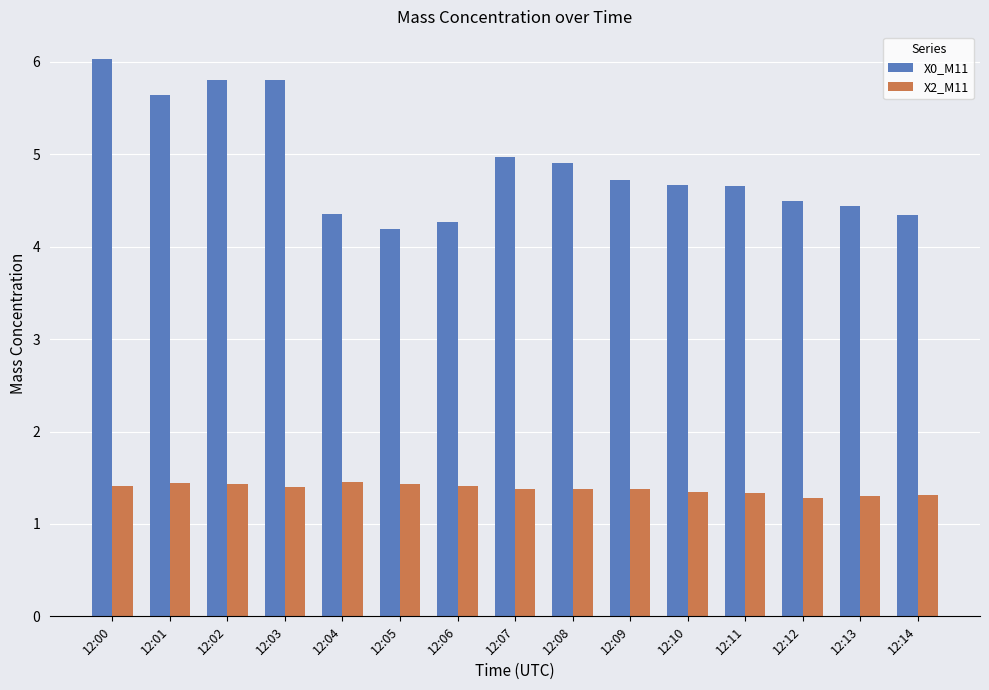

How many bars are there in each group?

2